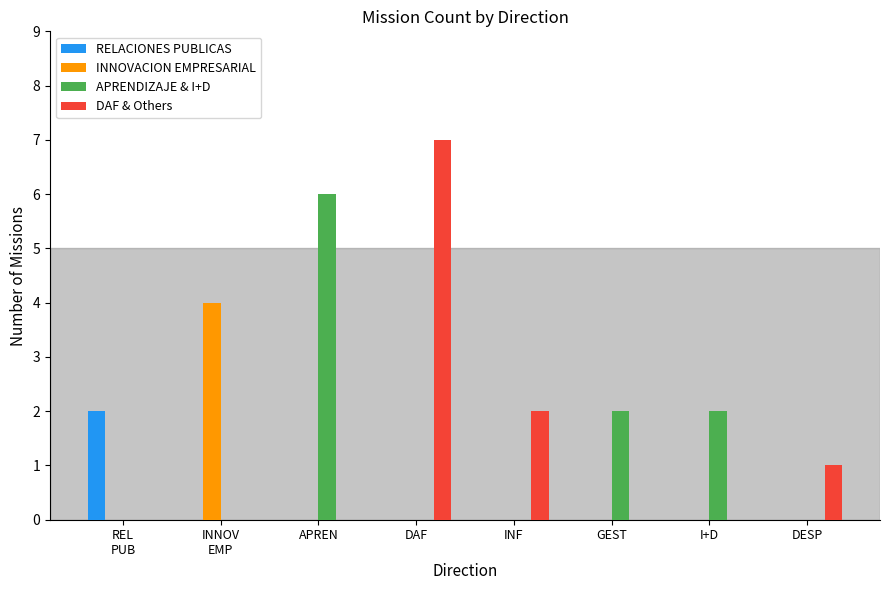

True or false: RELACIONES PUBLICAS has a value of 0 at DESP.

True